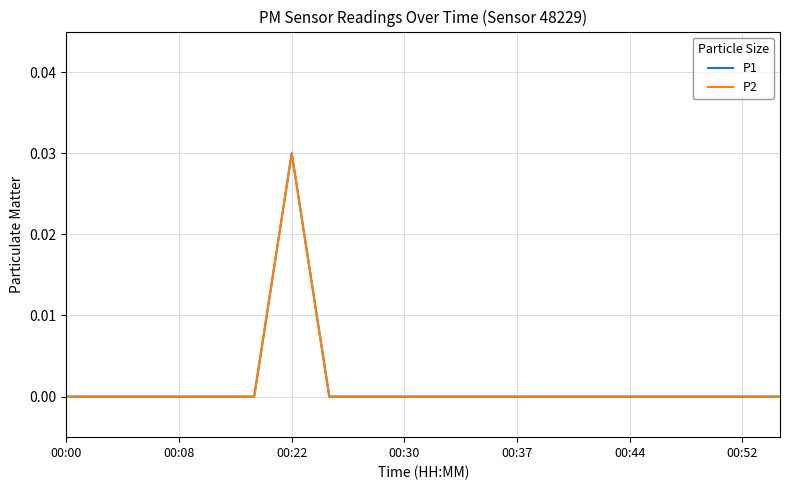

List the series in order of their peak value, highest first.

P1, P2